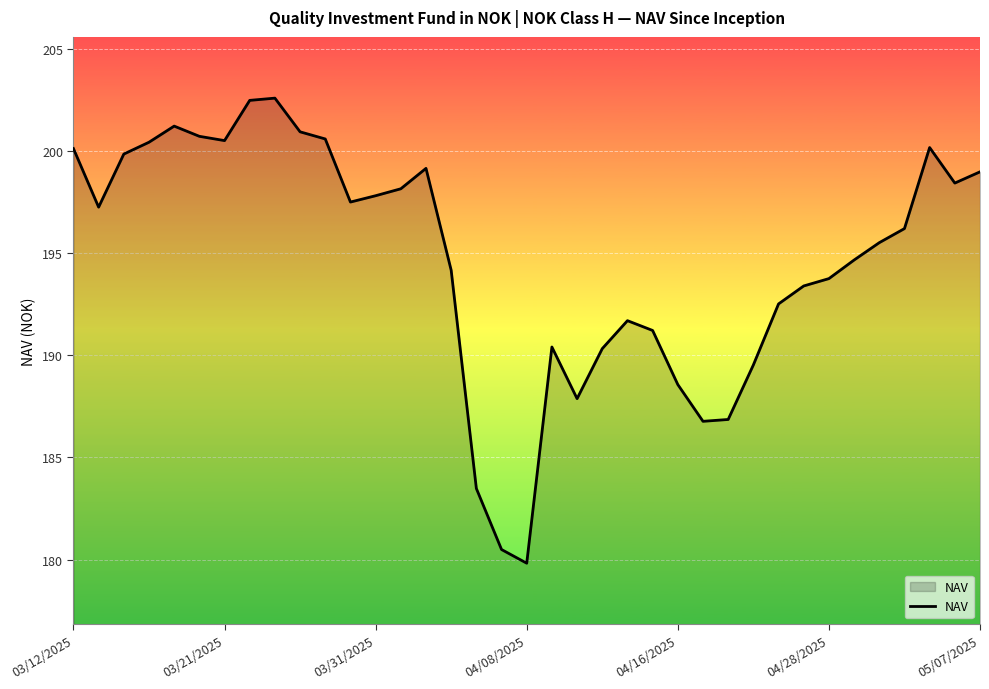

What is the difference between the maximum and minimum values?

22.8